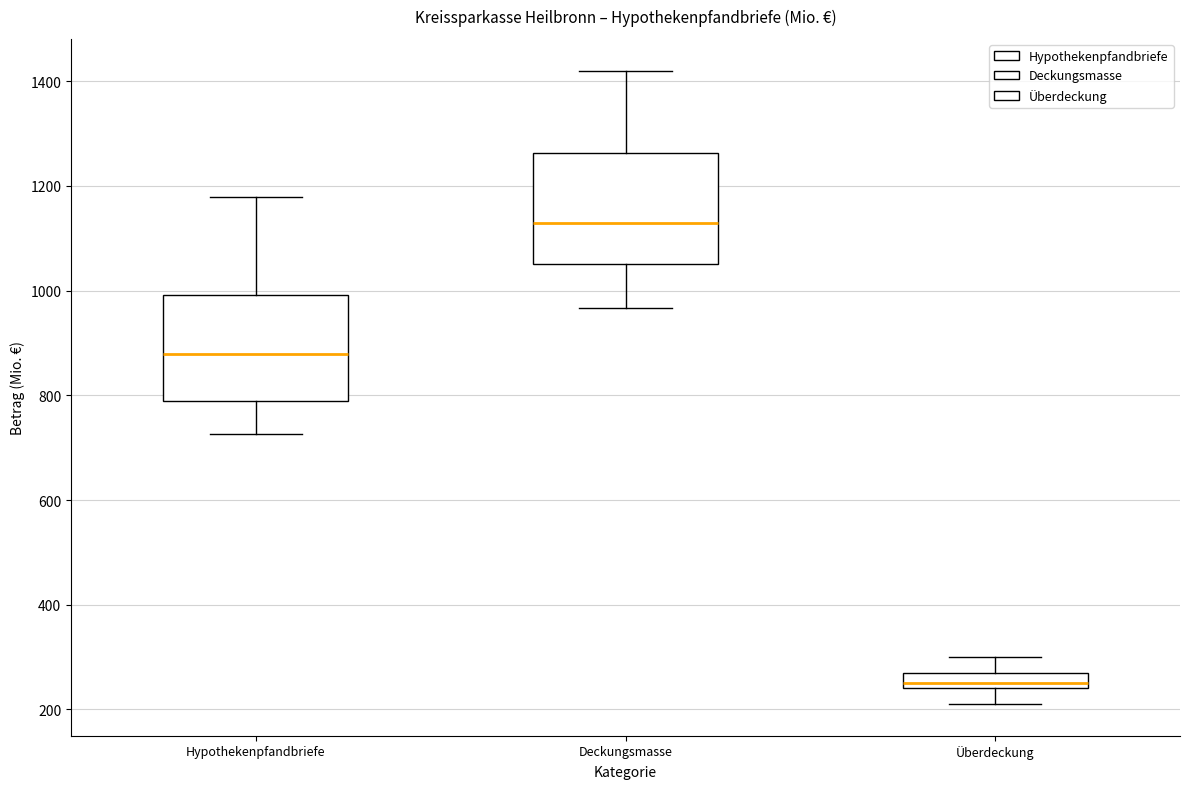

Which box has the highest median line?

Deckungsmasse